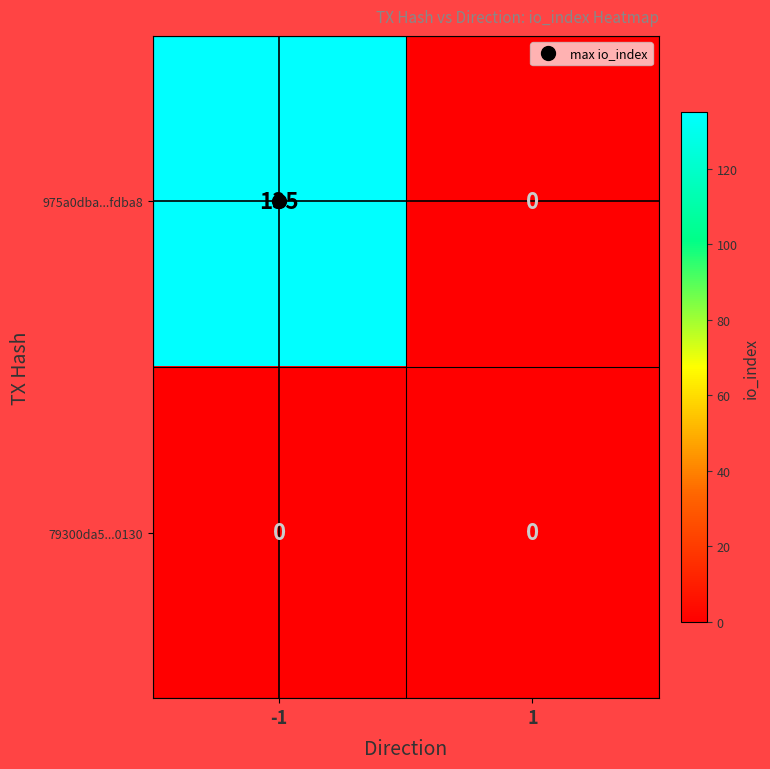

What is the difference between the maximum and minimum values in the 975a0dba...fdba8 series?

135